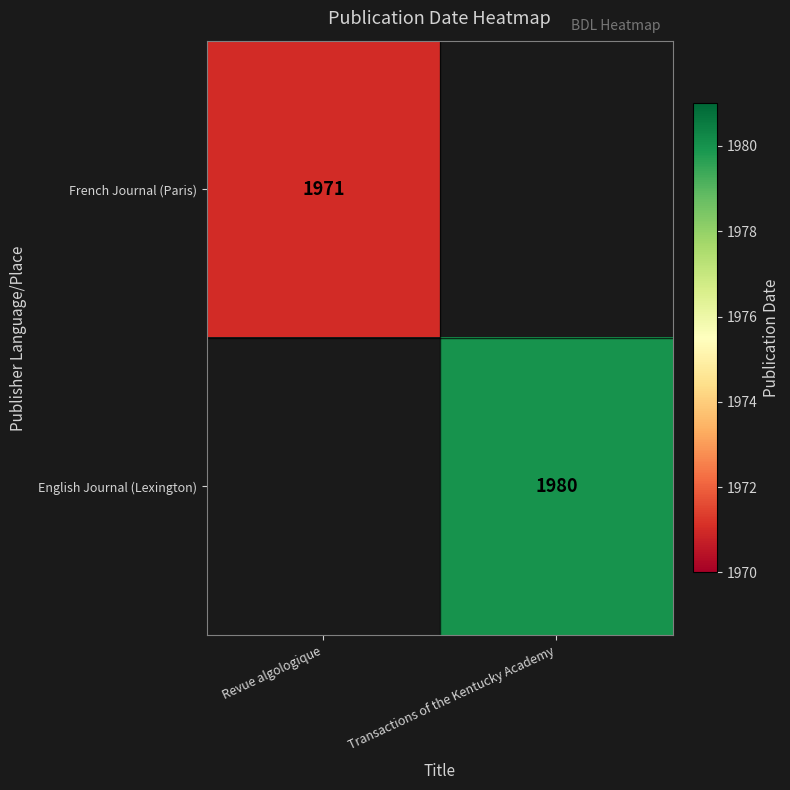

Is it true that French Journal (Paris) equals 3409 at Revue algologique?

False